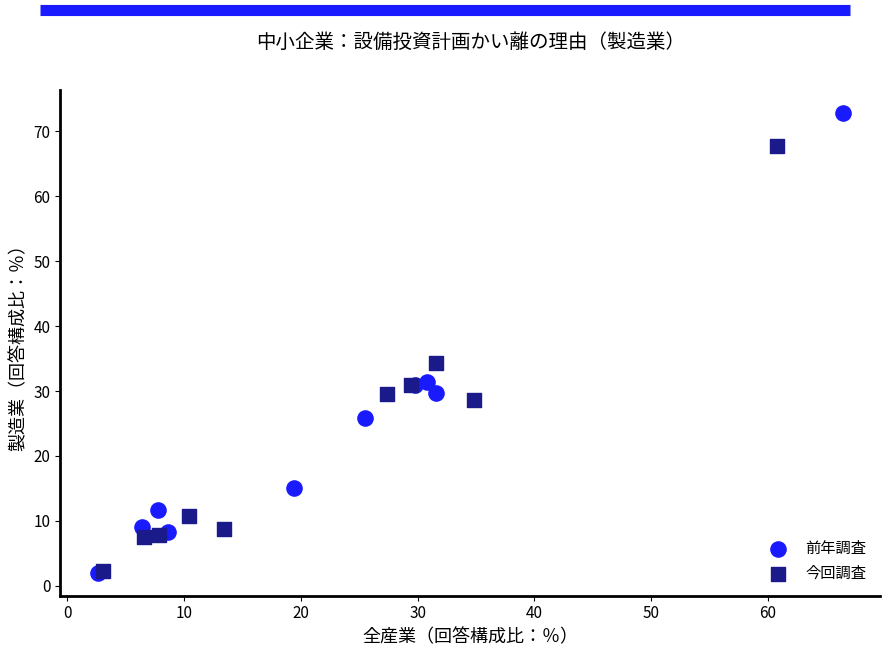

What are all the series names shown in the legend?

前年調査, 今回調査